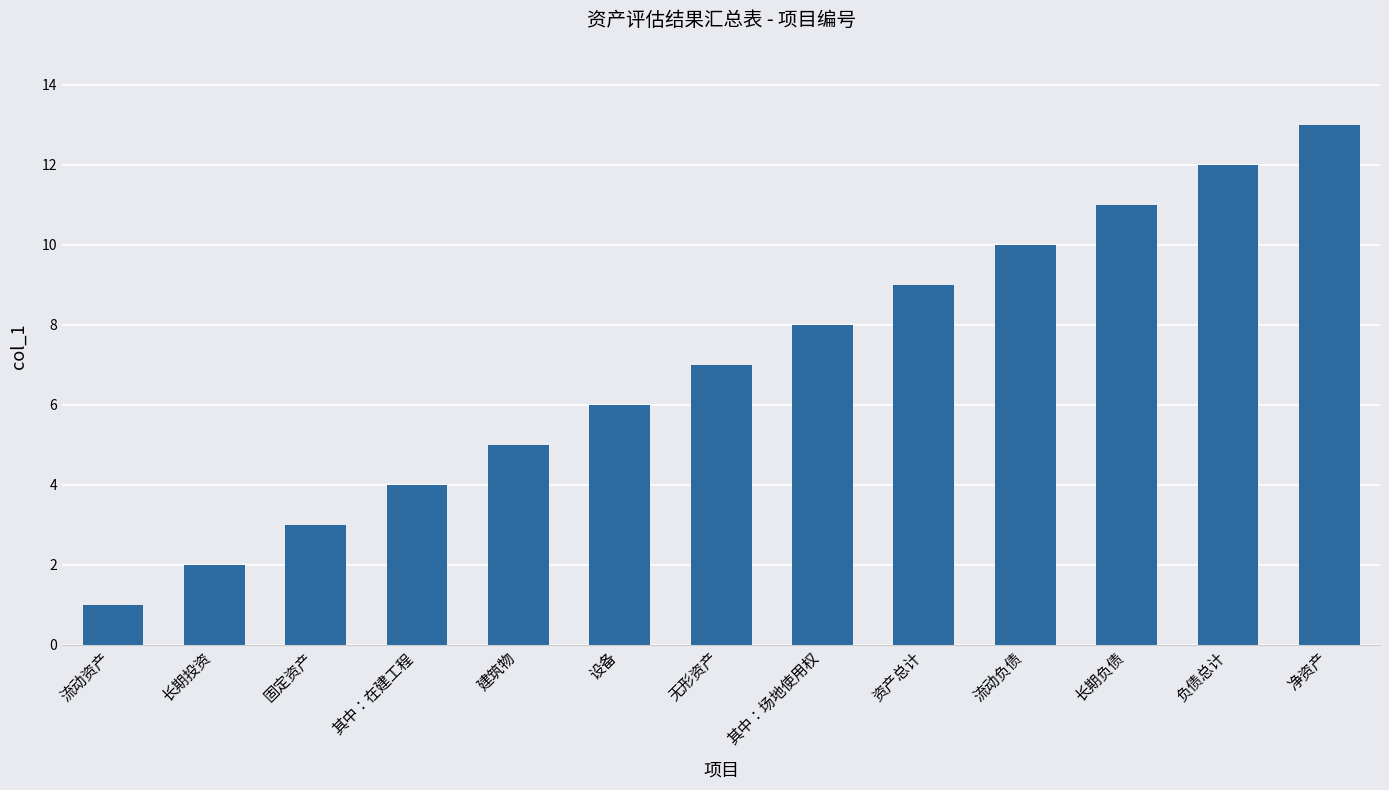

List the labels in order of value, largest first.

净资产, 负债总计, 长期负债, 流动负债, 资产总计, 其中：场地使用权, 无形资产, 设备, 建筑物, 其中：在建工程, 固定资产, 长期投资, 流动资产